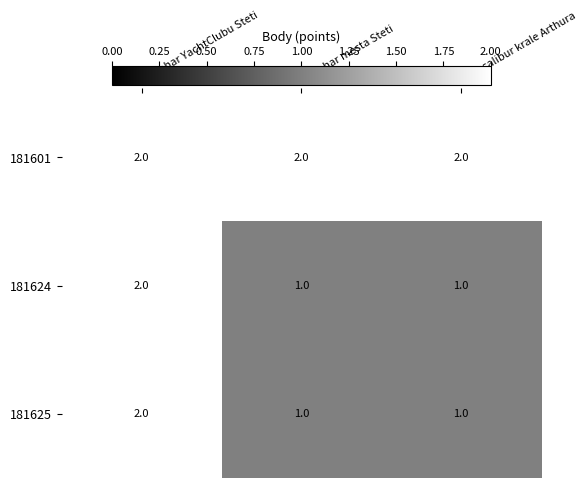

True or false: 181601 has a value of 2 at O pohar mesta Steti.

True